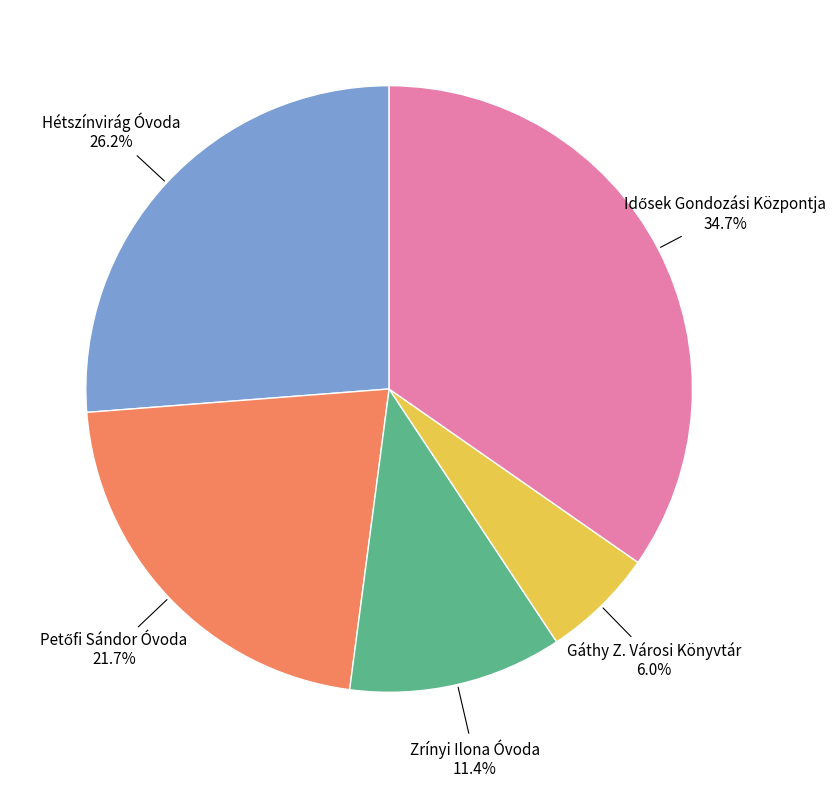

Is there a majority slice in this chart?

No